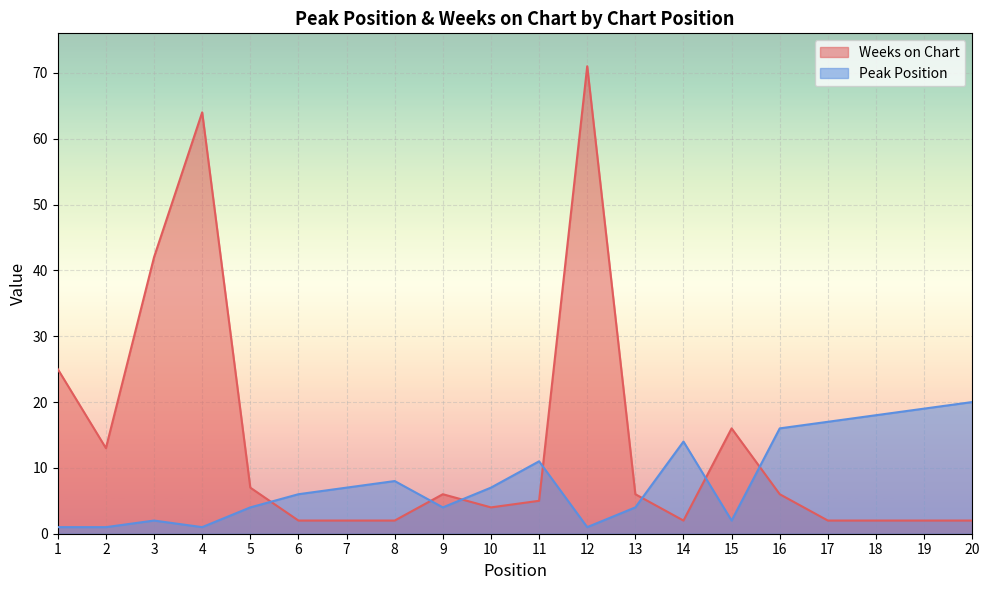

True or false: Weeks on Chart and Peak Position cross at least once.

True